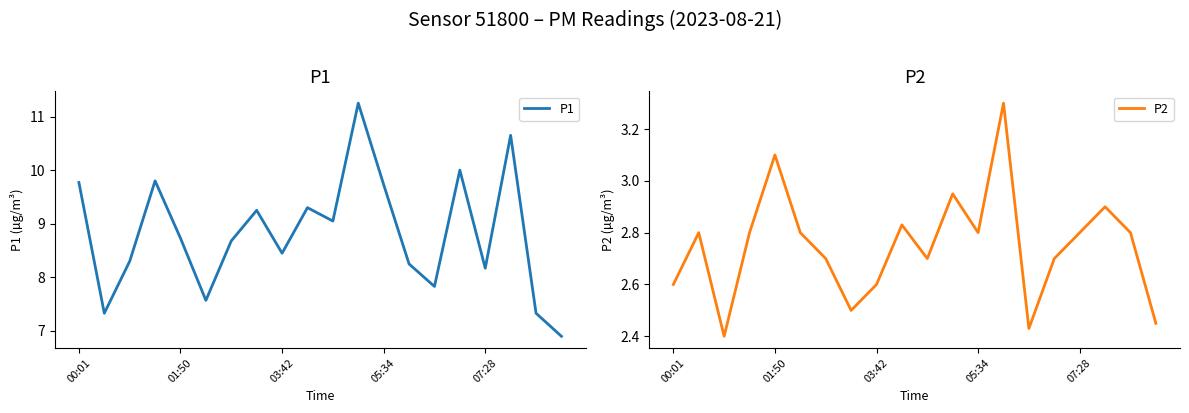

Where does the P1 series first go above 8?

00:01